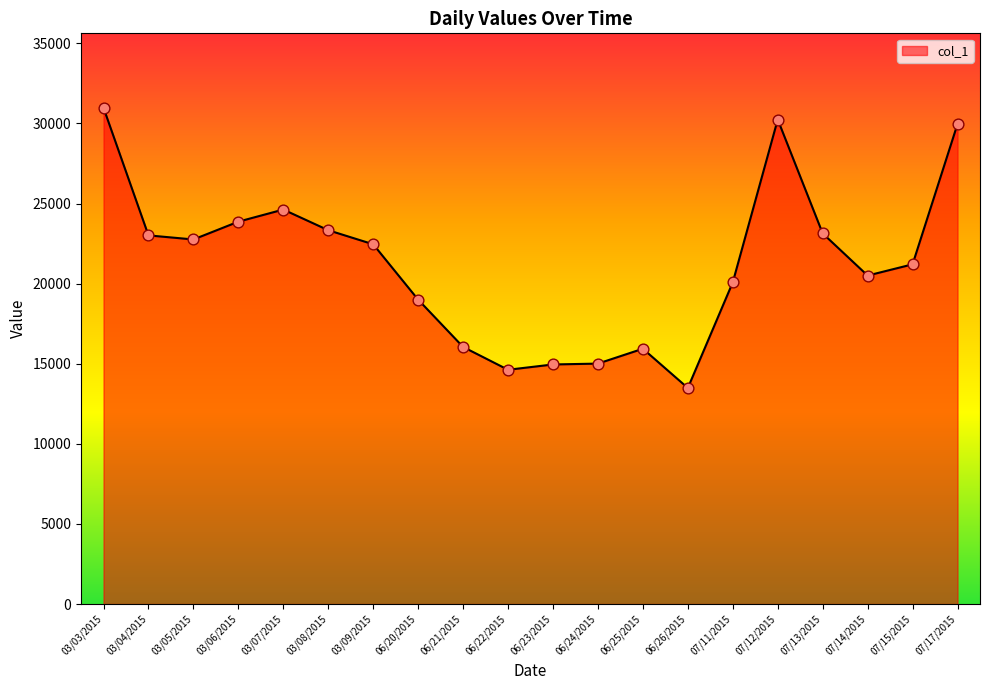

What is the change in value from 03/04/2015 to 06/21/2015?

-6964